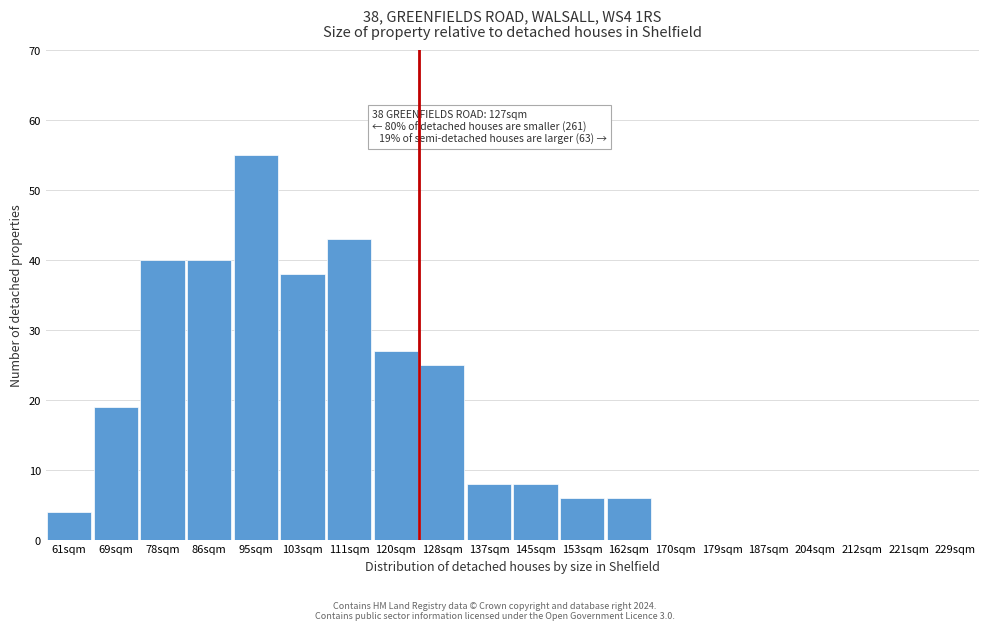

Reading left to right, list all the values displayed in this chart.

61sqm=4	69sqm=19	78sqm=40	86sqm=40	95sqm=55	103sqm=38	111sqm=43	120sqm=27	128sqm=25	137sqm=8	145sqm=8	153sqm=6	162sqm=6	170sqm=0	179sqm=0	187sqm=0	204sqm=0	212sqm=0	221sqm=0	229sqm=0